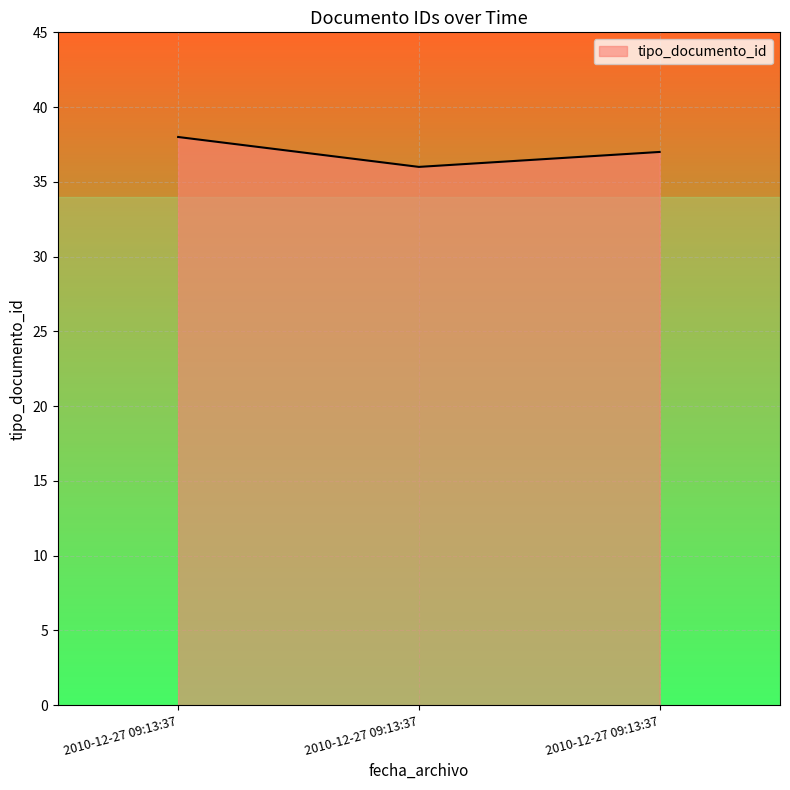

How many series are shown in this chart?

1